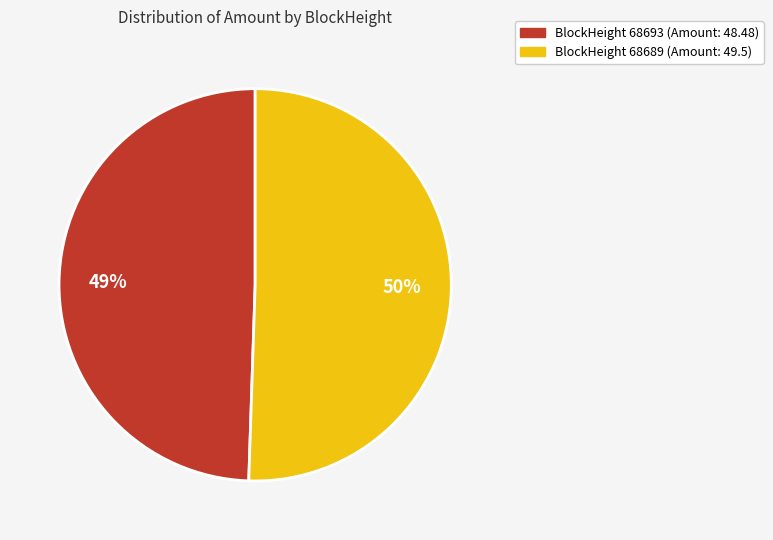

To the nearest percent, what is the combined percentage of 68689 and 68693?

100%